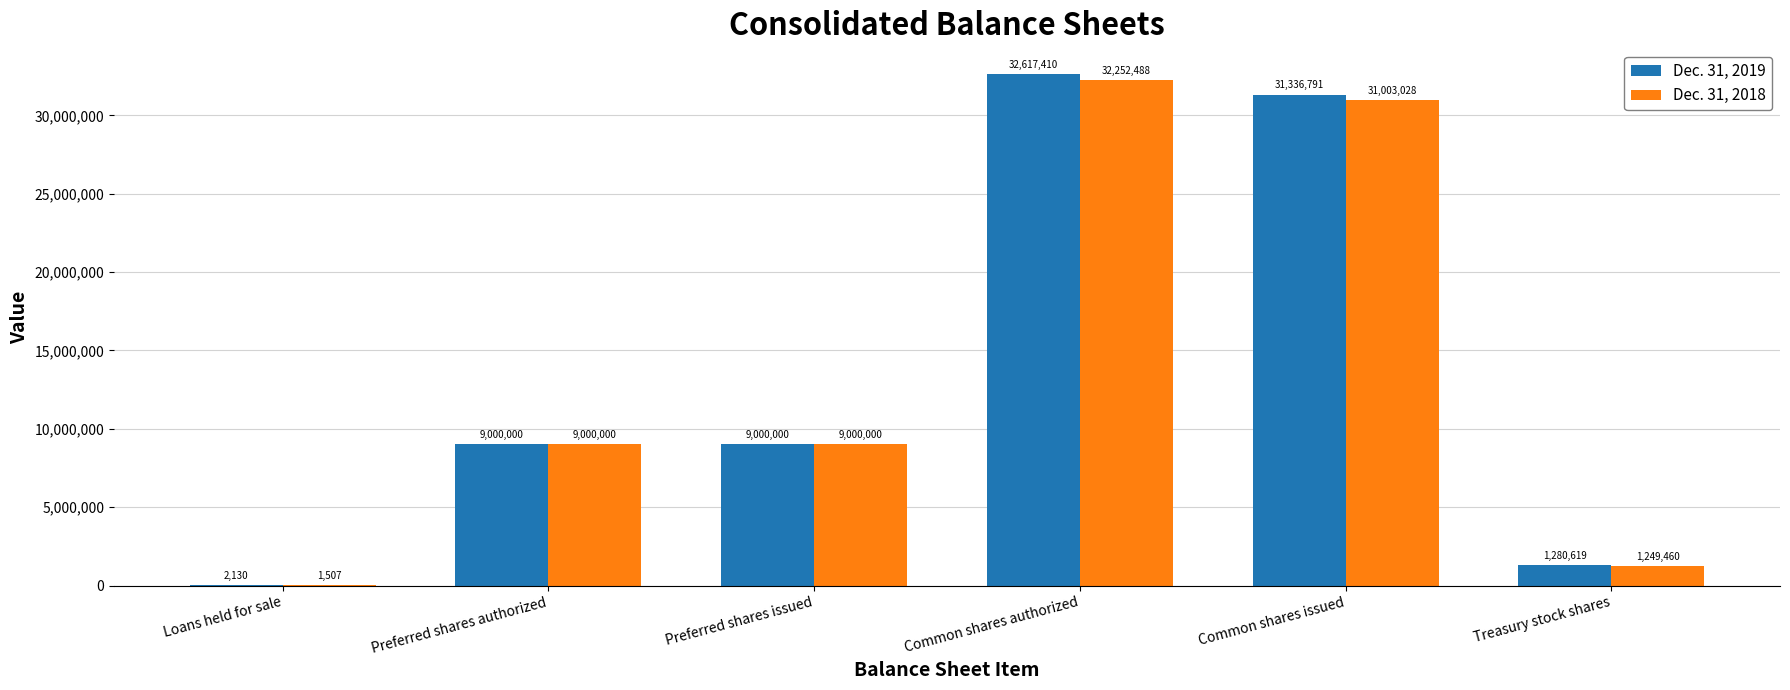

What is the spread (max minus min) of values at Common shares authorized?

364922